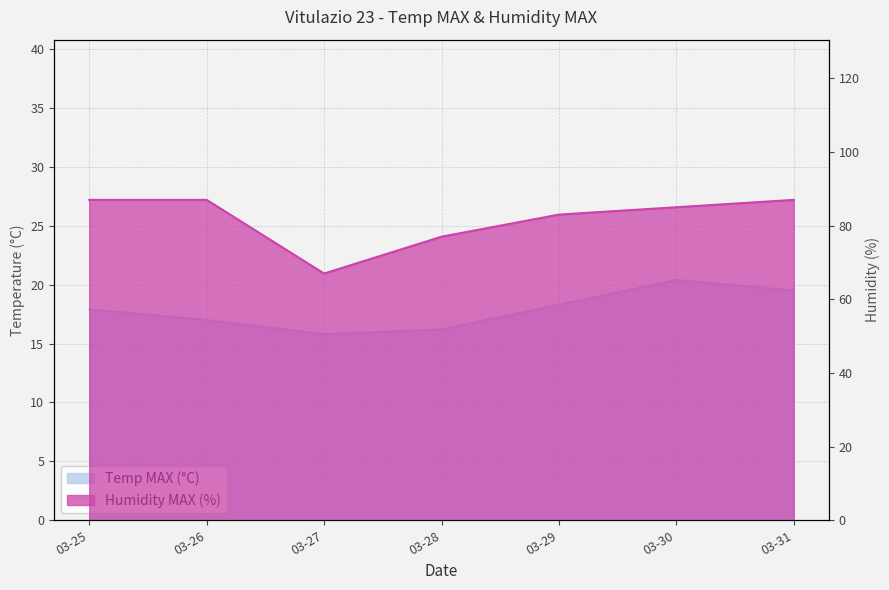

What is the total value across all series at 03-29?

101.3